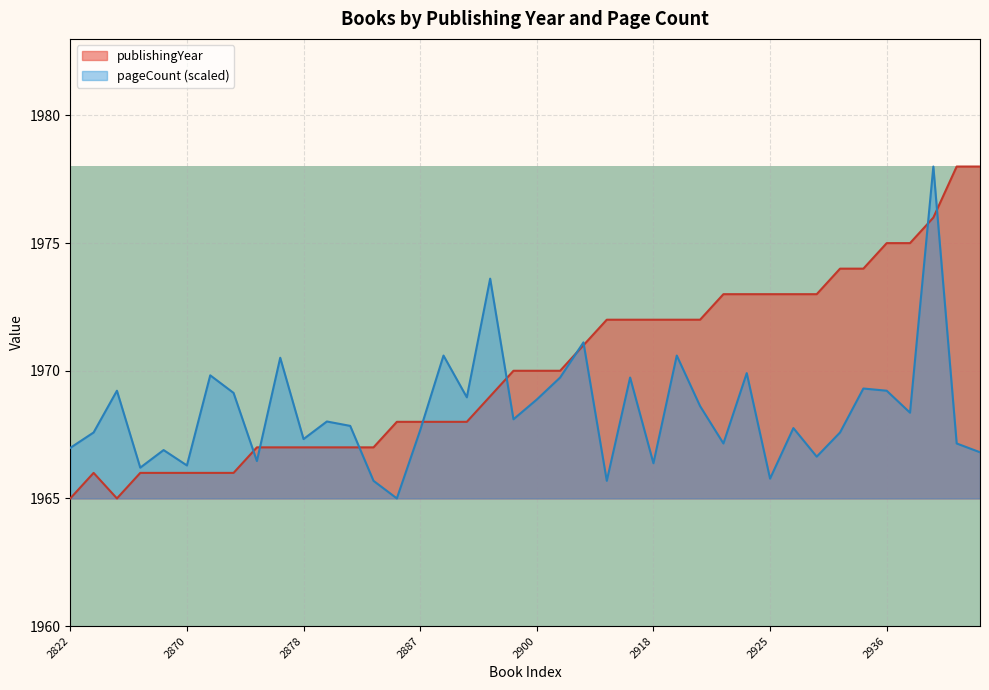

Which series ends up on top after the final intersection of pageCount and publishingYear?

publishingYear